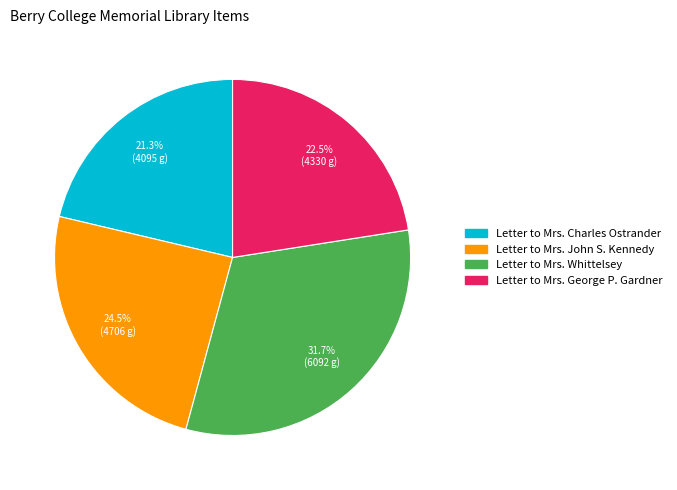

To the nearest percent, what is the difference between the largest and smallest slice percentages?

10%